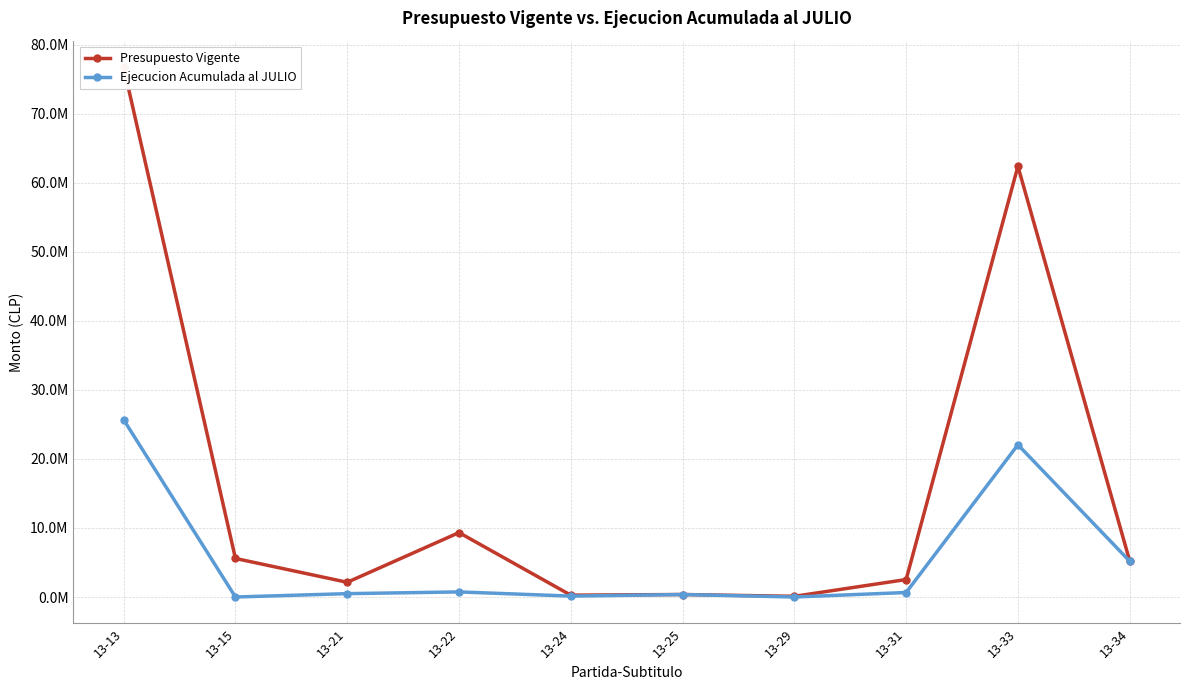

What are all the series names shown in the legend?

Presupuesto Vigente, Ejecucion Acumulada al JULIO